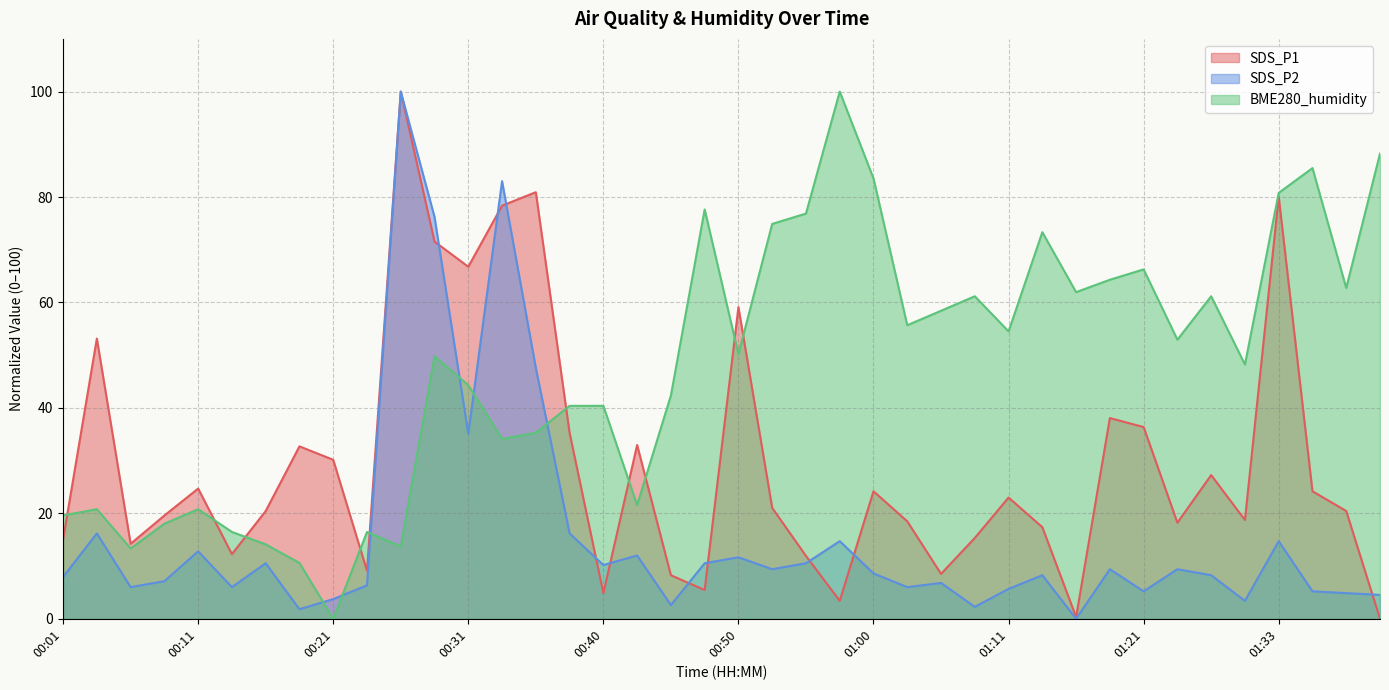

True or false: SDS_P1 has more than 0 interior local peaks.

True